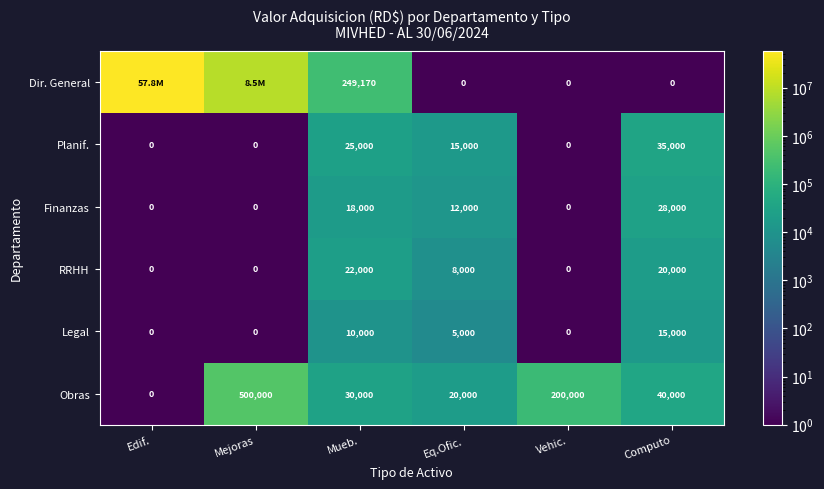

Is the value of RRHH at Mueb. greater than the value of Legal at Mejoras?

Yes